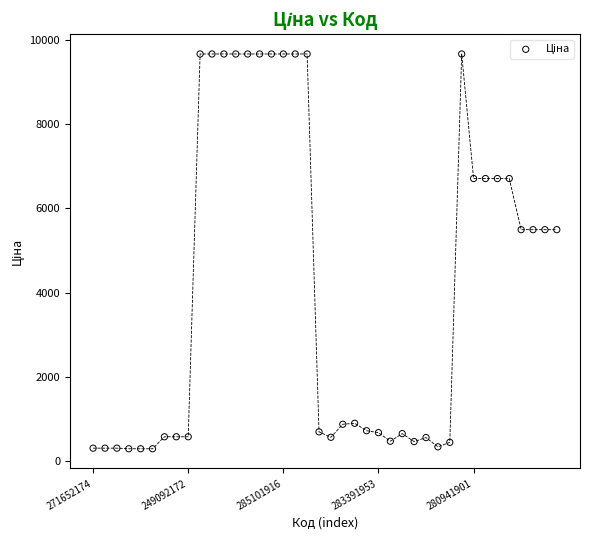

What is the range of Y values (max minus min)?

9364.0